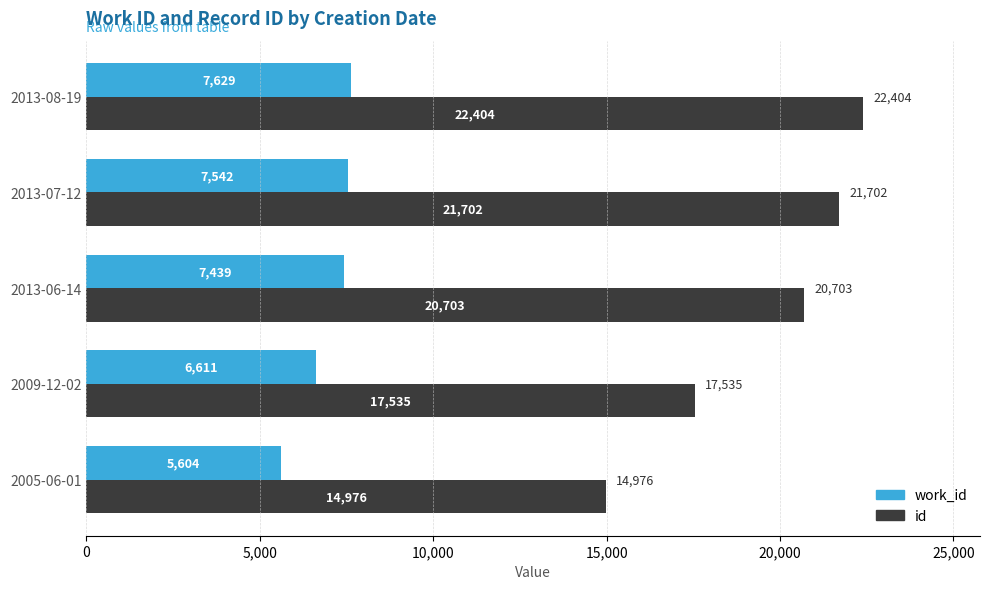

Rank the series by their maximum value, from highest to lowest.

id, work_id